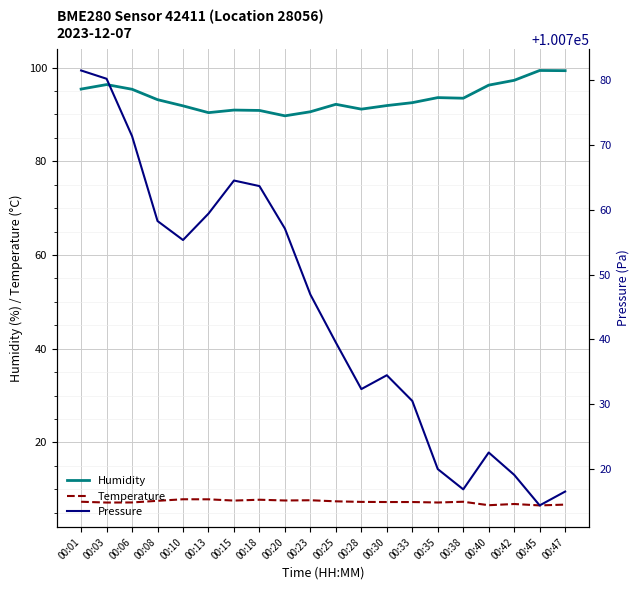

At which category is the sum across all series the highest?

00:01